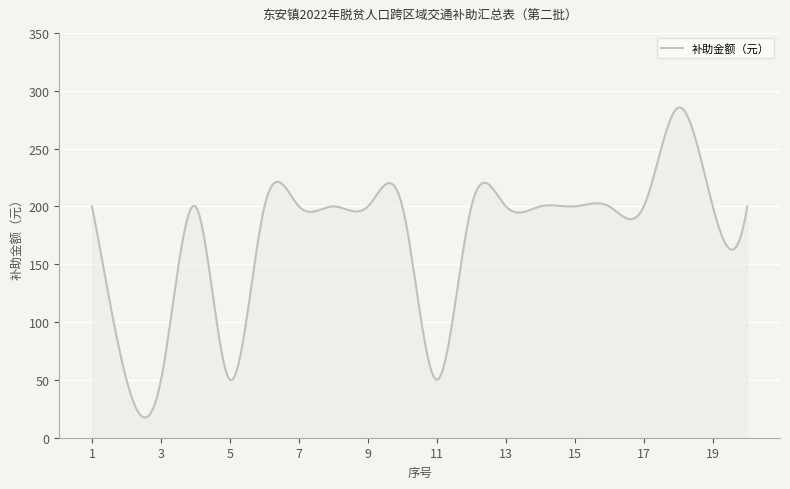

What is the smallest value displayed?

17.4